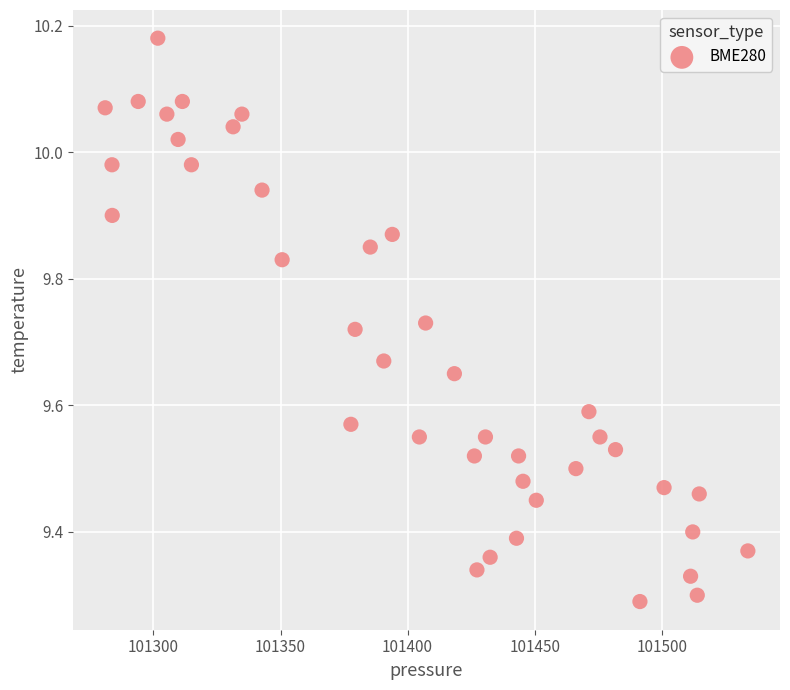

What is the range of X values (max minus min)?

252.9